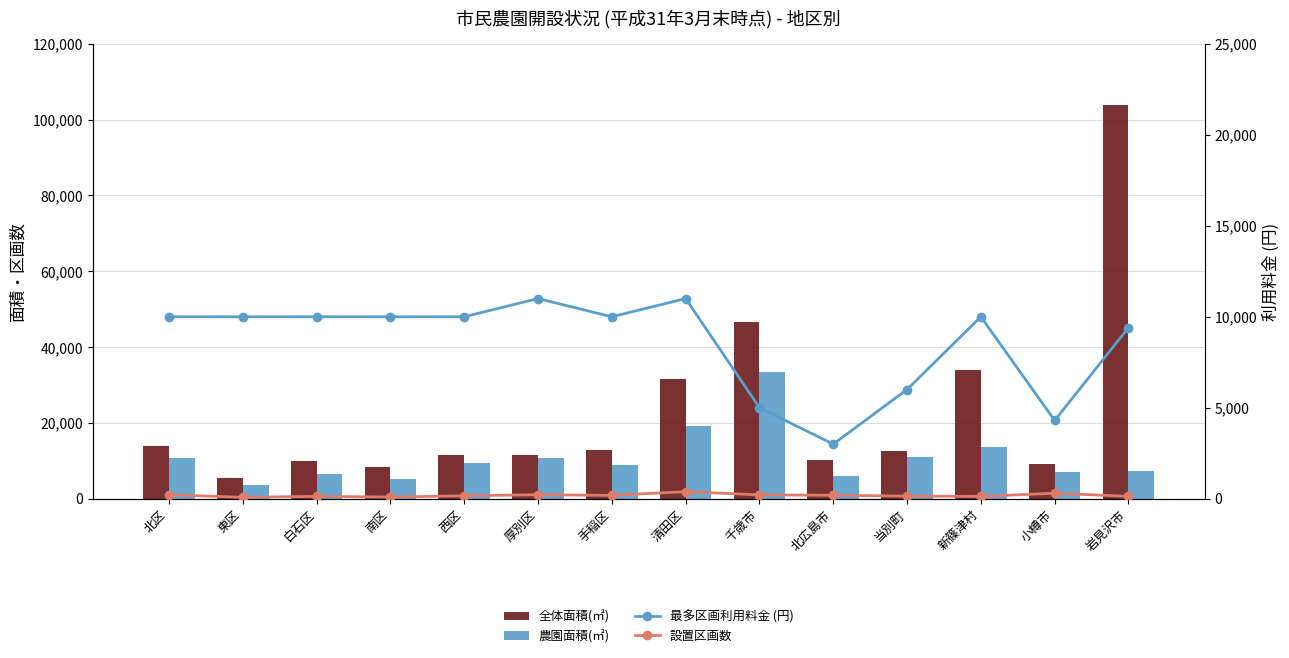

What is the highest value of the 農園面積(㎡) series?

33413